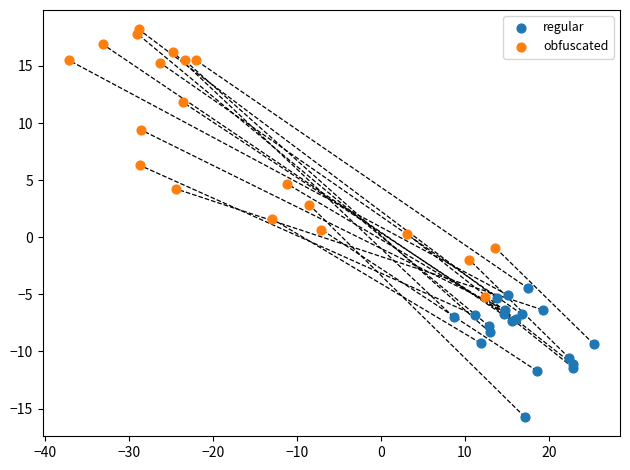

Which series has the widest spread of Y values?

obfuscated